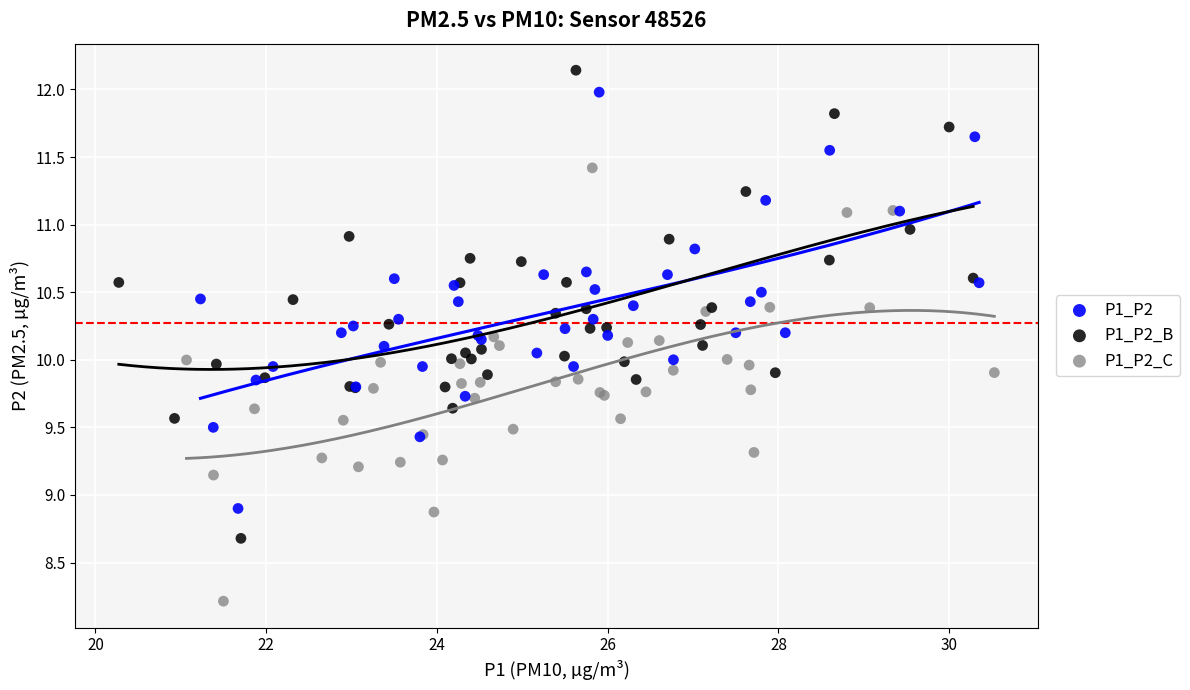

Which series reaches the minimum Y coordinate?

P1_P2_C